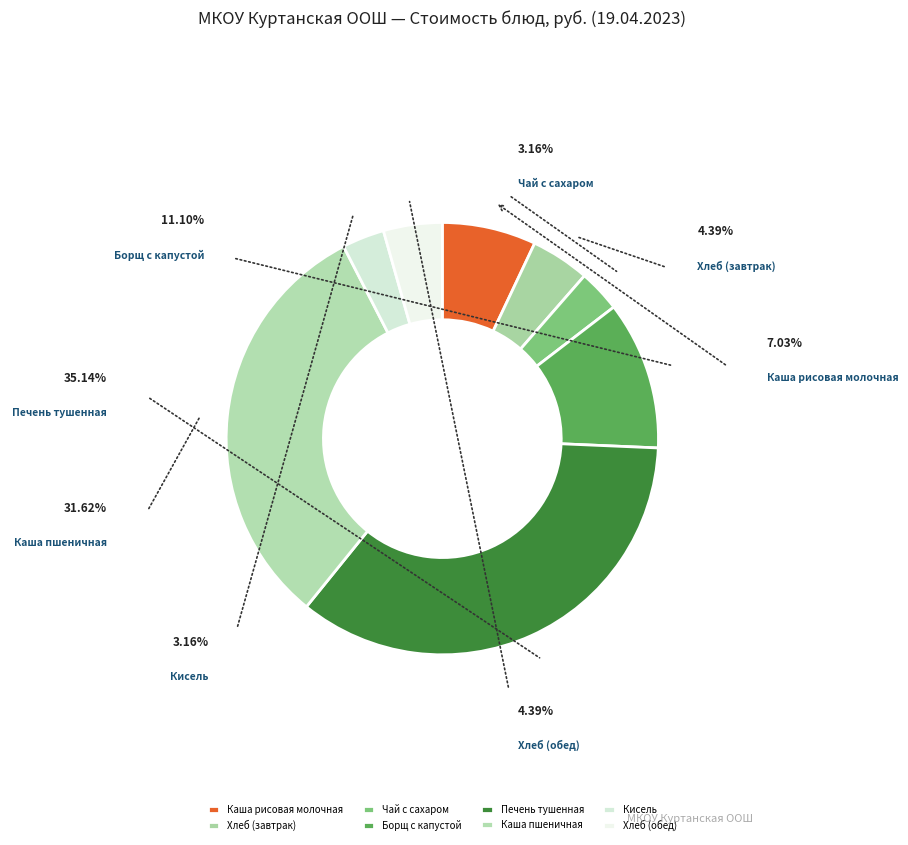

Which slice is the largest?

Печень тушенная